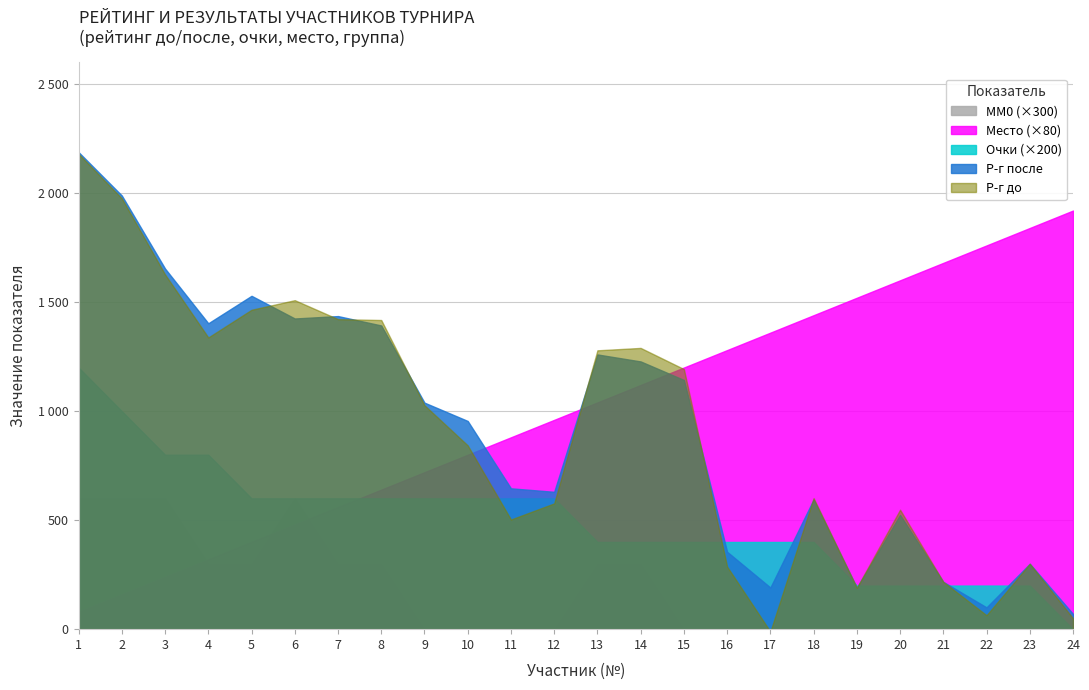

Where is the first local maximum for Р-г до?

6